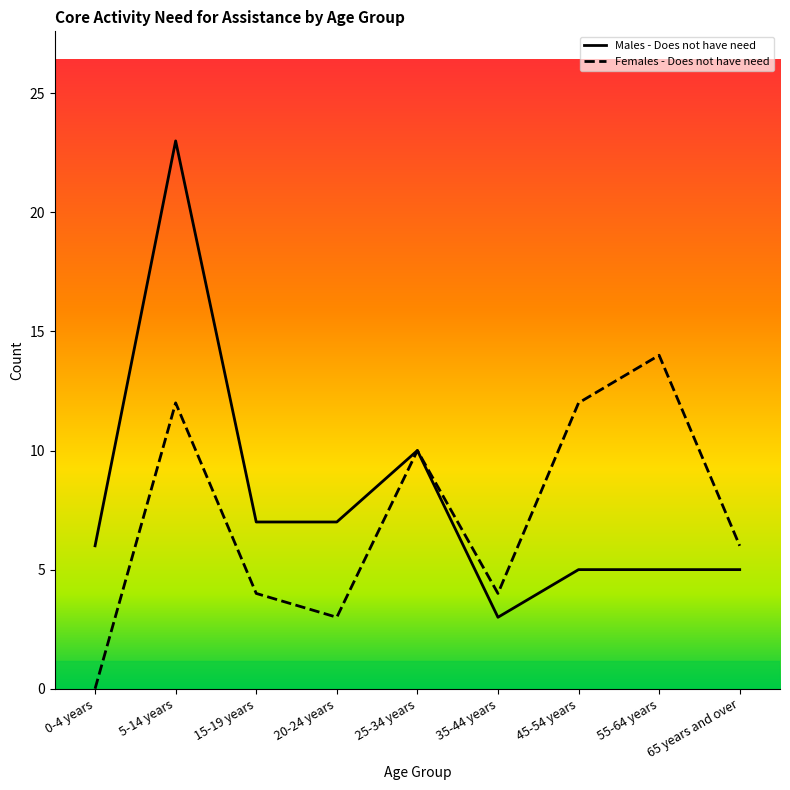

What is the label of the 2nd point from the left?

5-14 years